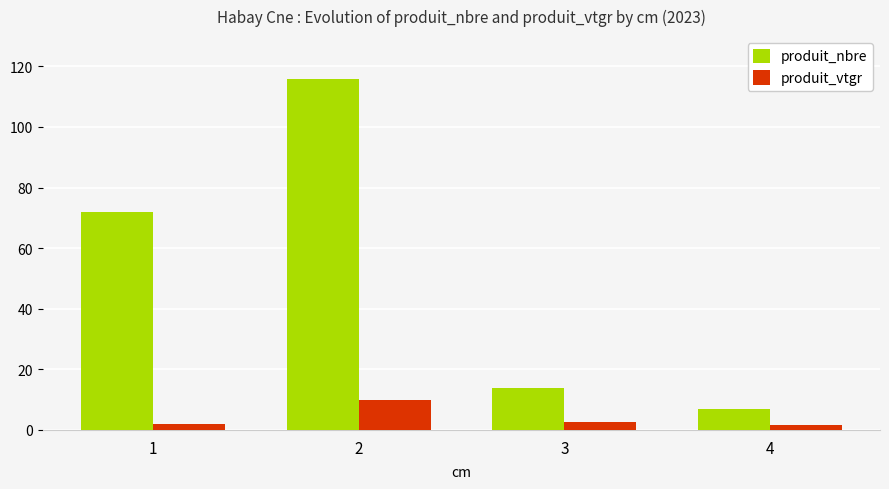

How many groups of bars are there?

4